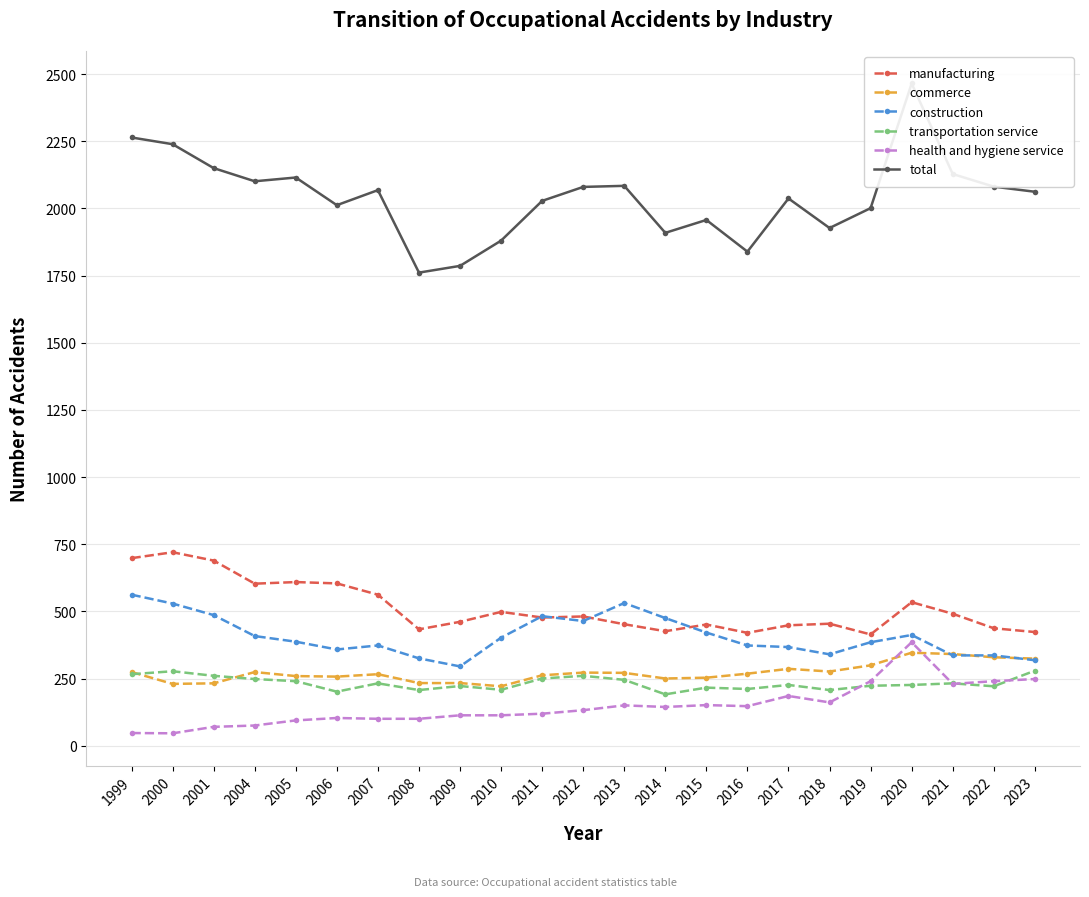

At which label is health and hygiene service closest to 215?

2021